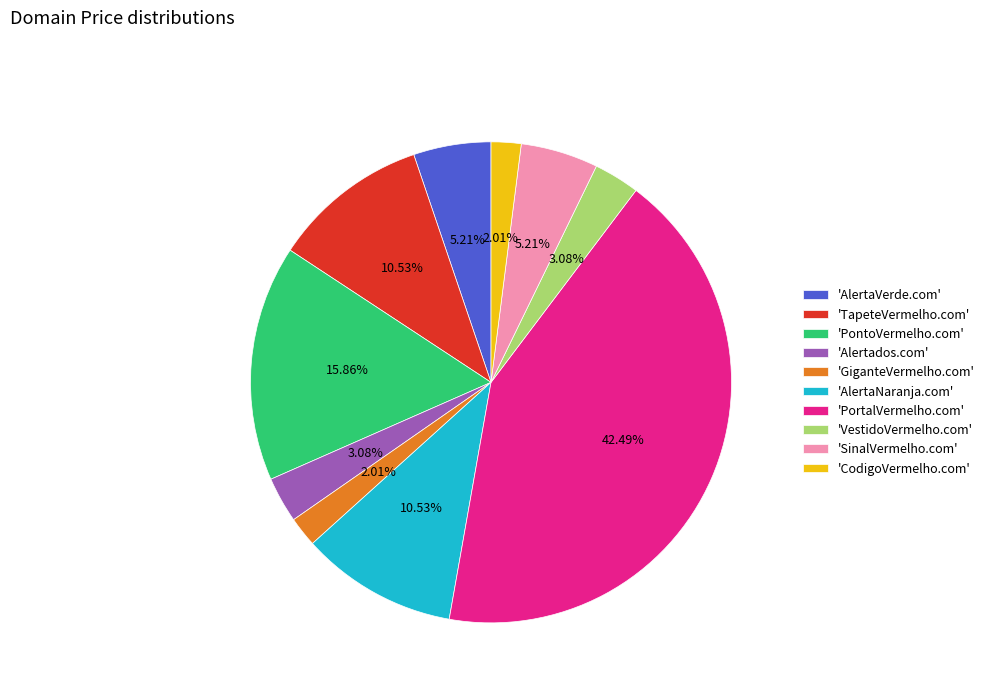

What is the ratio of the value at 'CodigoVermelho.com' to the value at 'GiganteVermelho.com'?

1.0